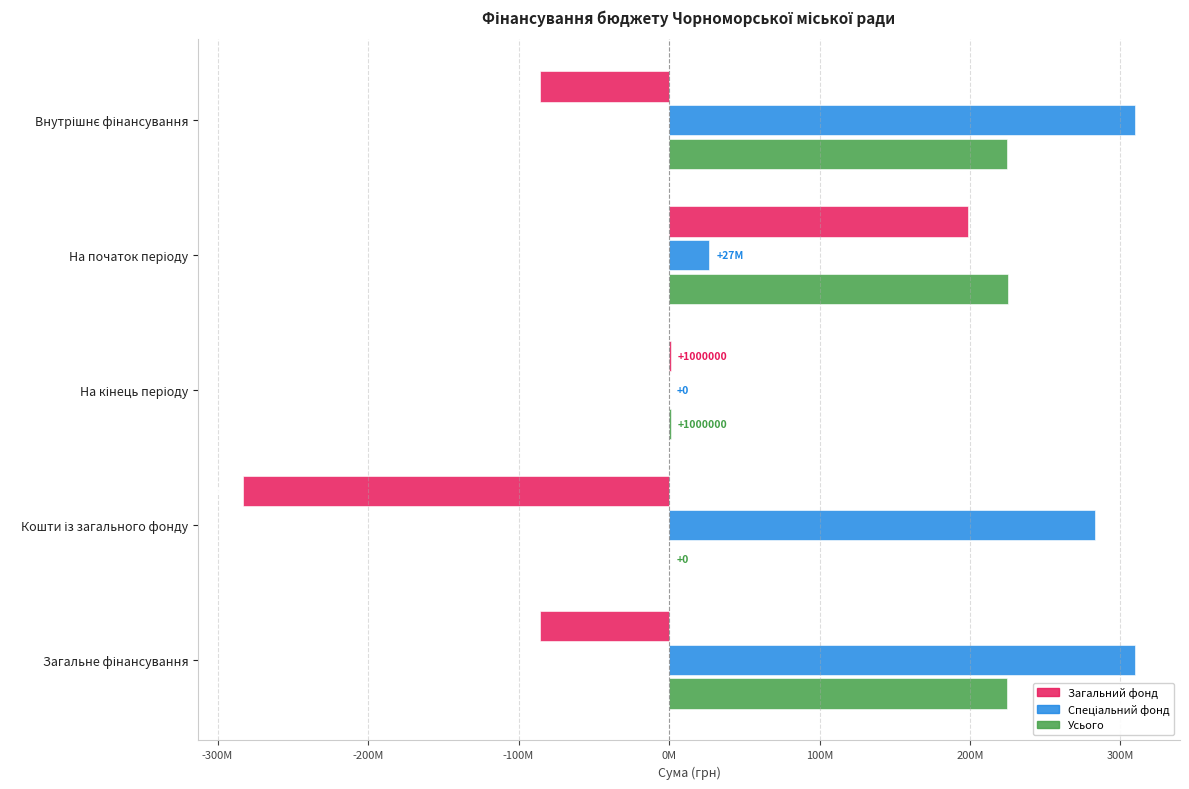

What is the smallest value displayed?

-283201684.8